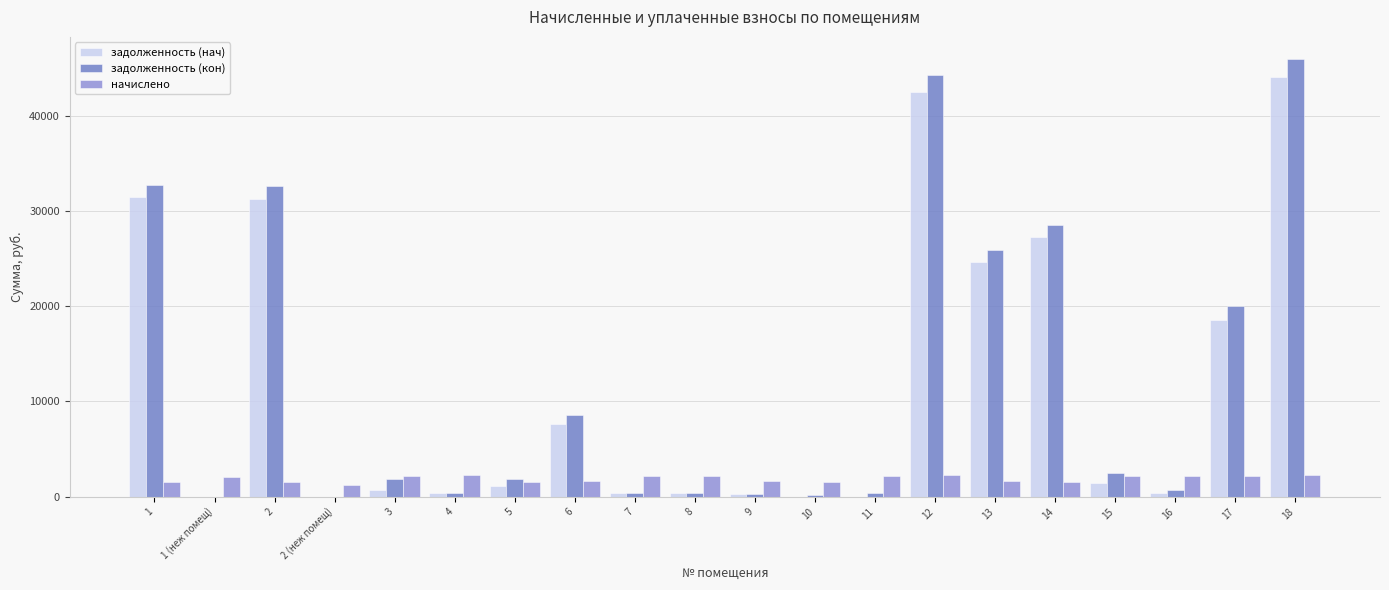

At which label does начислено first exceed 2129?

3